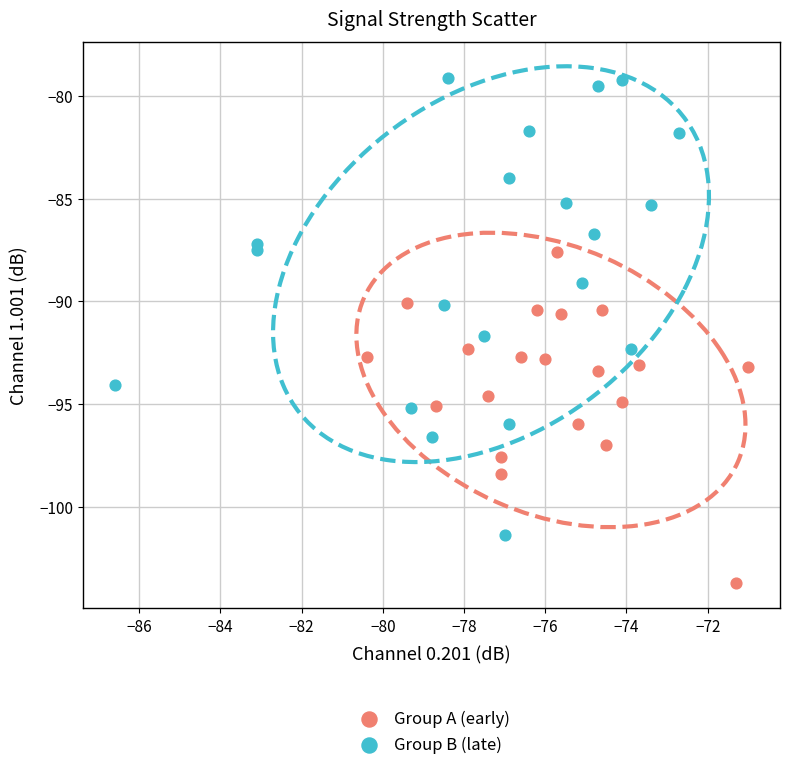

Which series contains the highest Y value?

Group B (late)